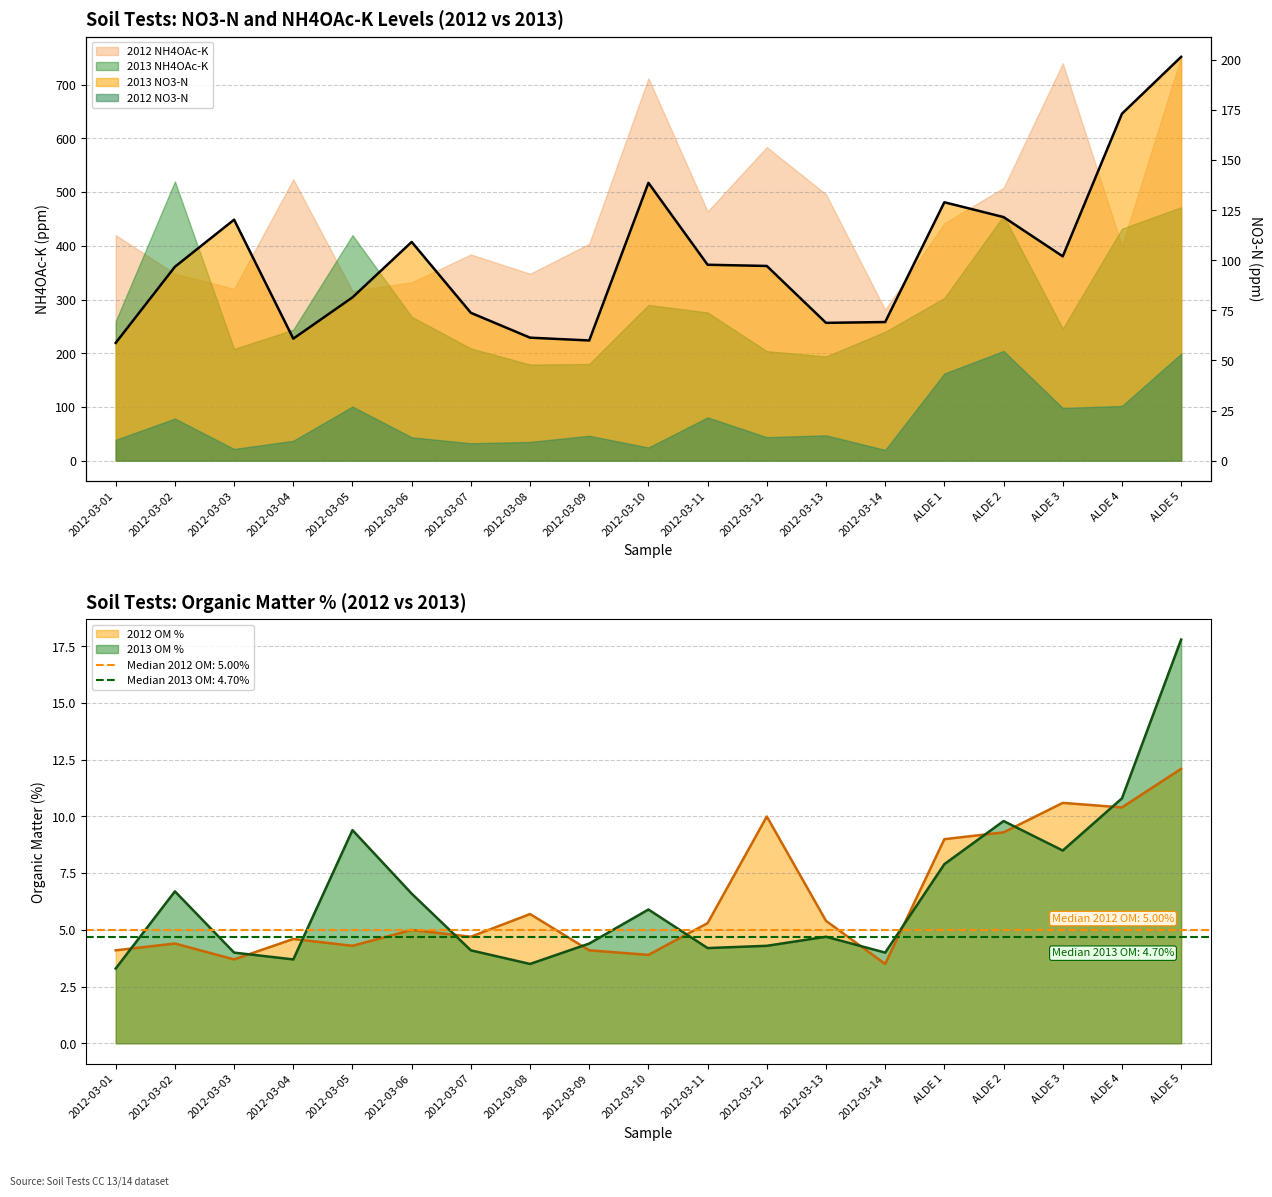

Is the value of 2013 OM % at ALDE 5 greater than the value of 2012 OM % at 2012-03-01?

Yes